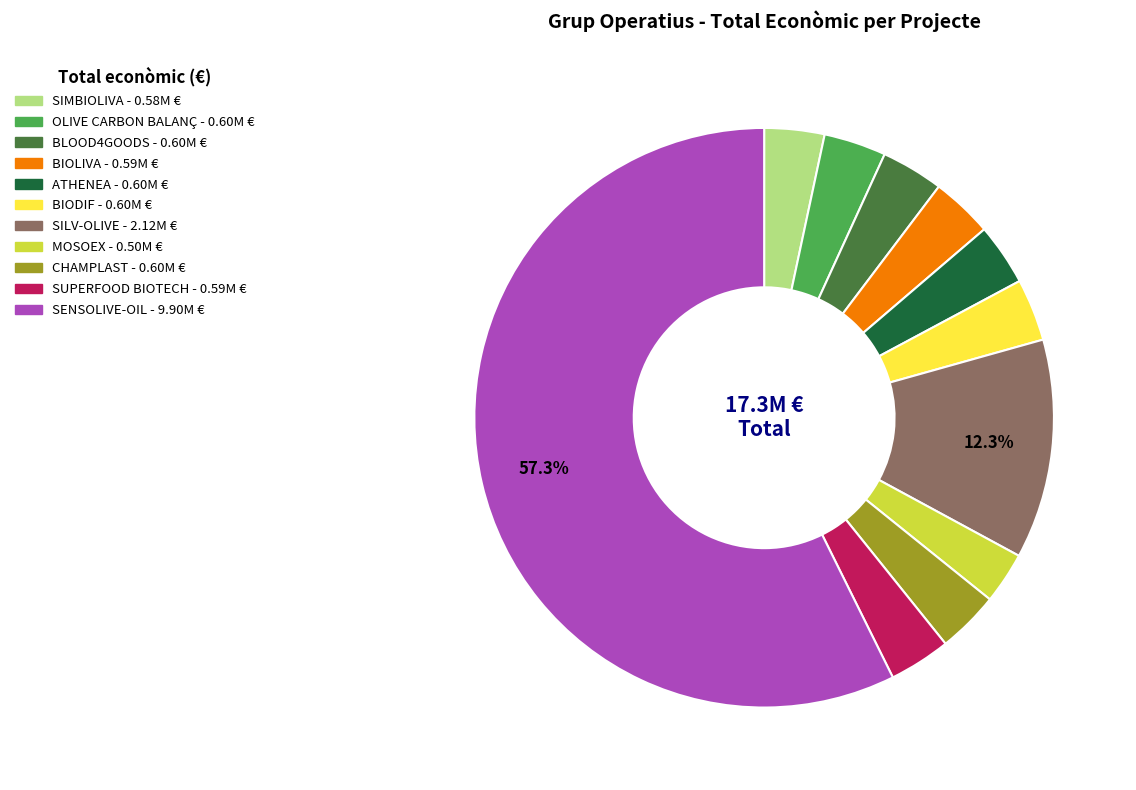

Is it true that CHAMPLAST is 3% of the pie?

True